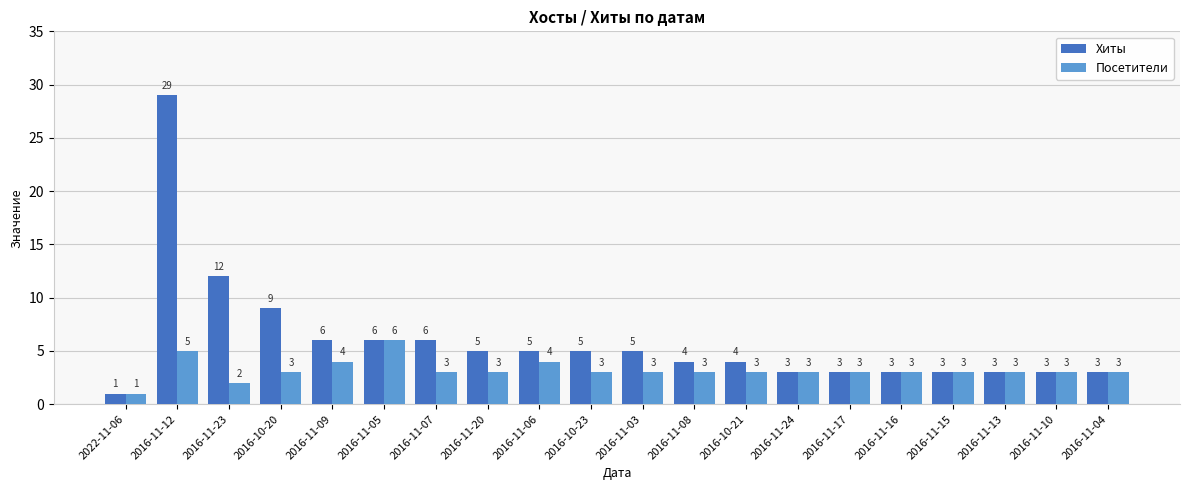

How many groups of bars are there?

20